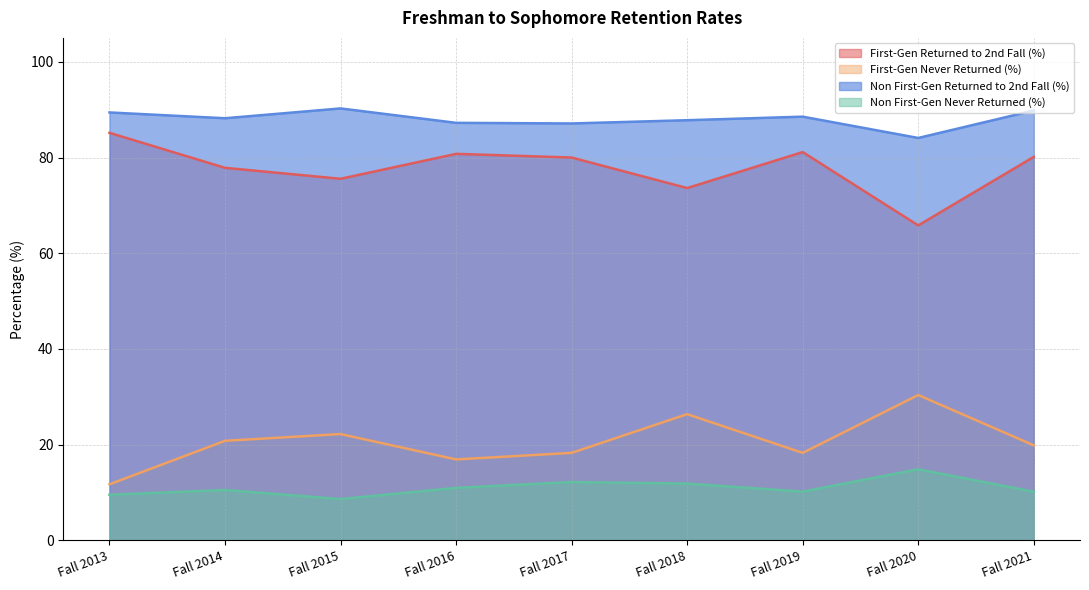

Which category has the lowest value in the First-Gen Never Returned (%) series?

Fall 2013